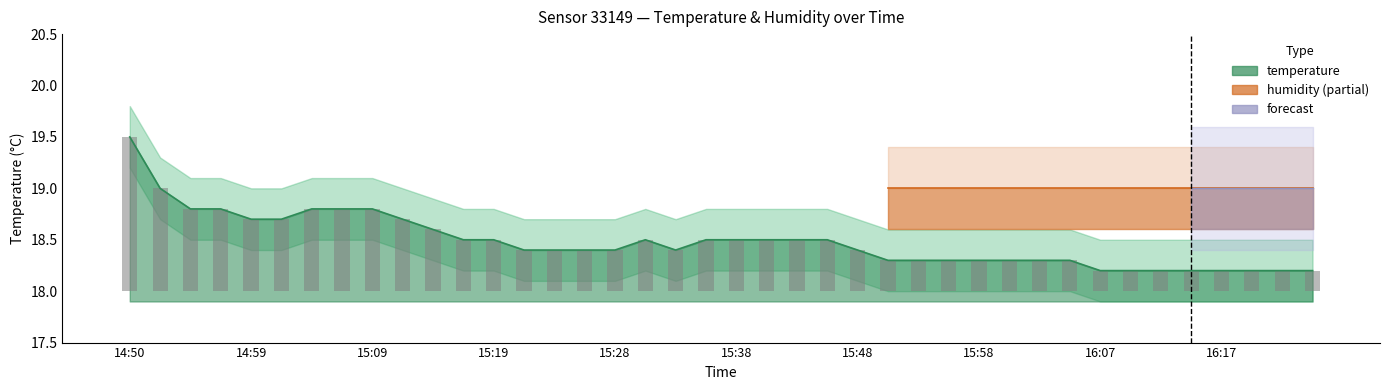

Are the bars horizontal?

No